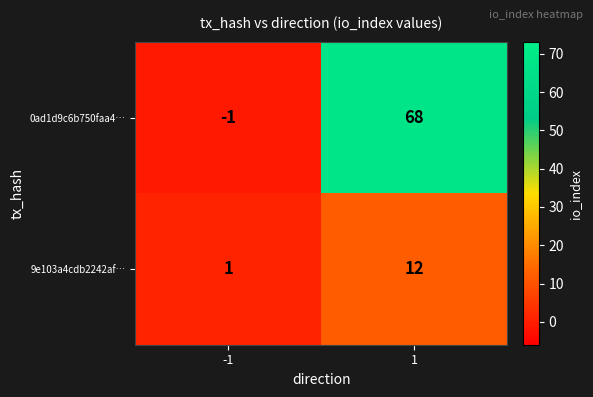

Reading left to right, list all the values displayed in this chart.

0ad1d9c6b750faa4…: -1	68
9e103a4cdb2242af…: 1	12